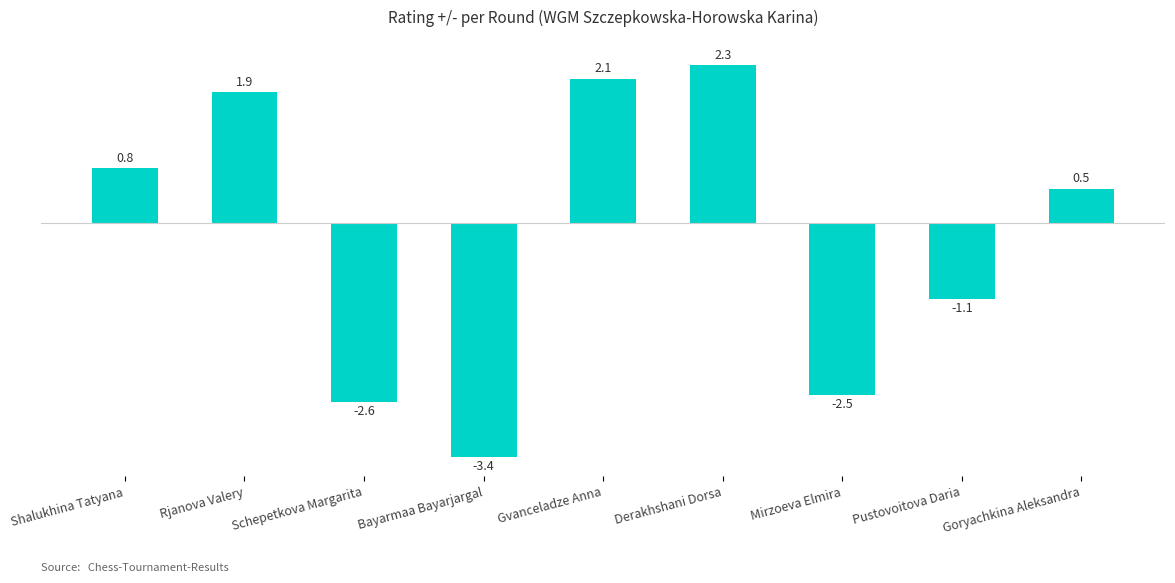

Are the bars horizontal?

No